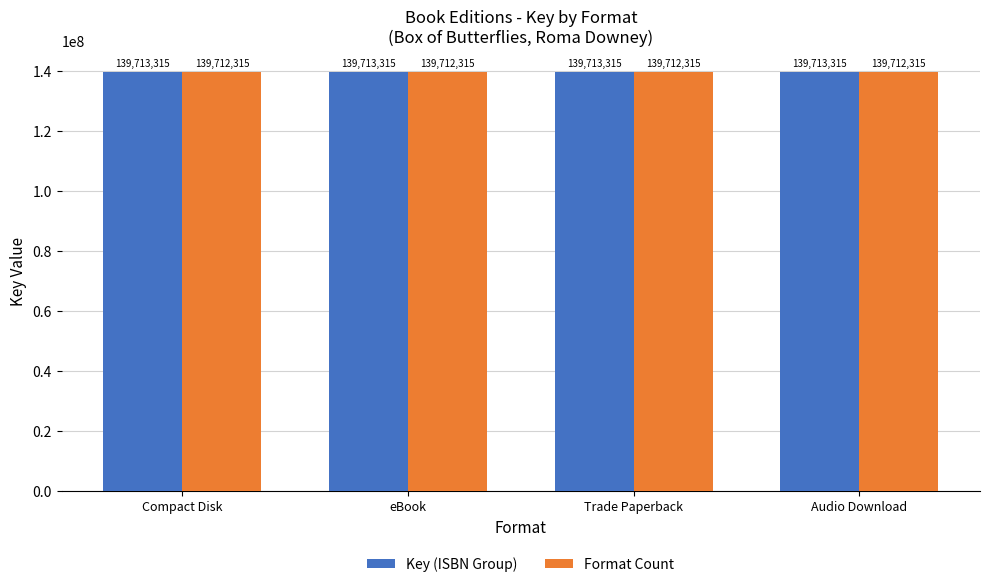

Rank the series by their average value, from lowest to highest.

Format Count, Key (ISBN Group)